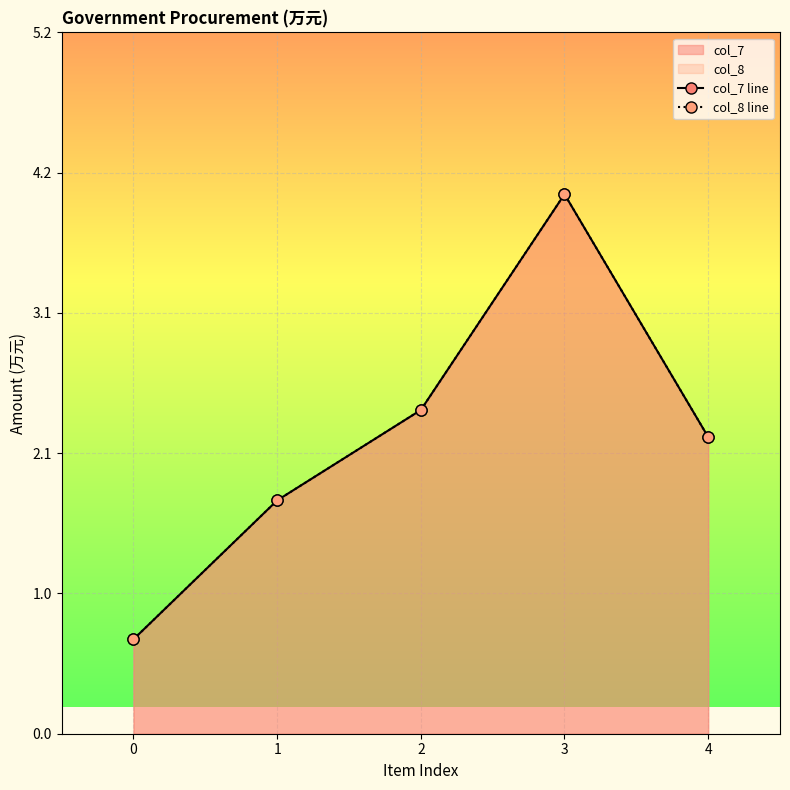

At which label is col_8 line closest to 2?

4